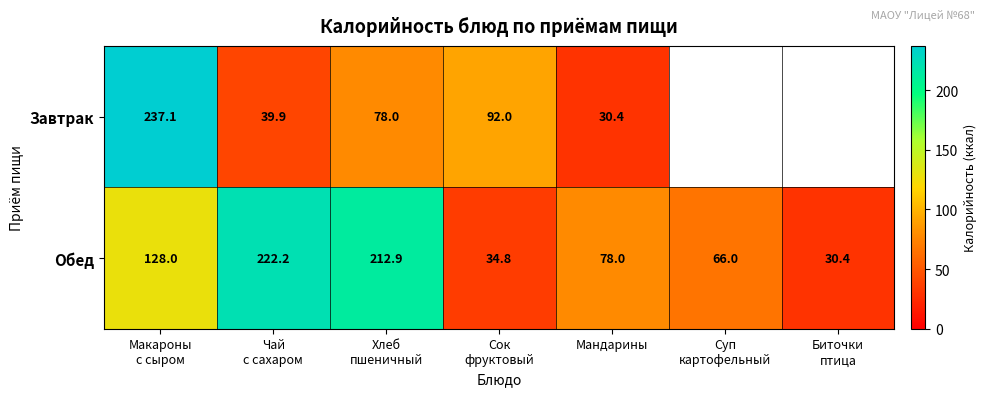

What is the difference between the second highest and second lowest values in the Обед series?

178.1